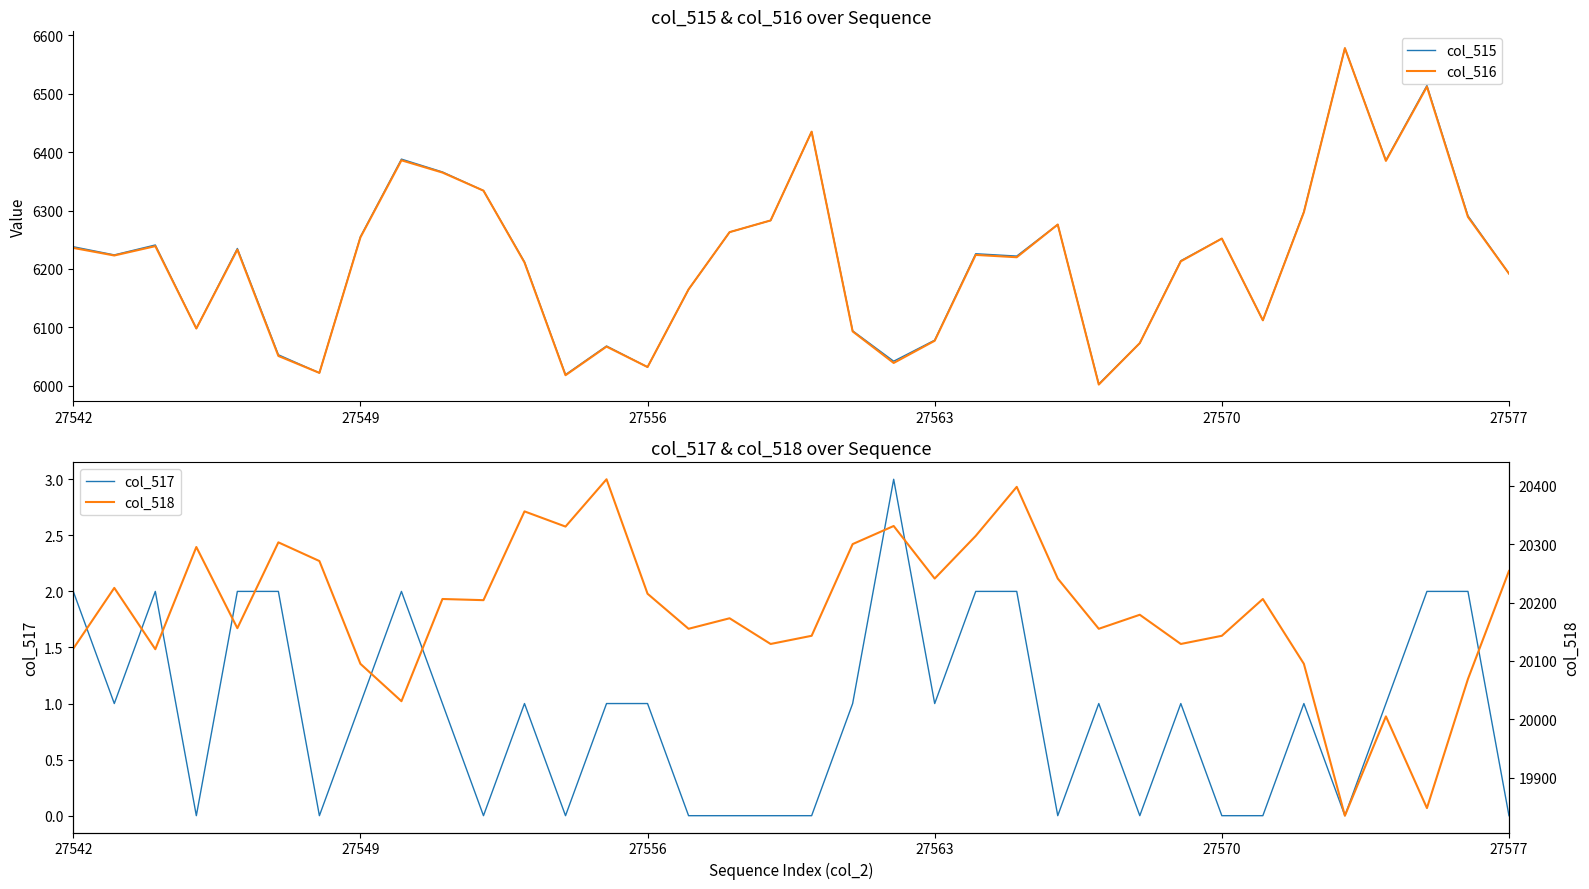

At which category is the sum across all series the highest?

18